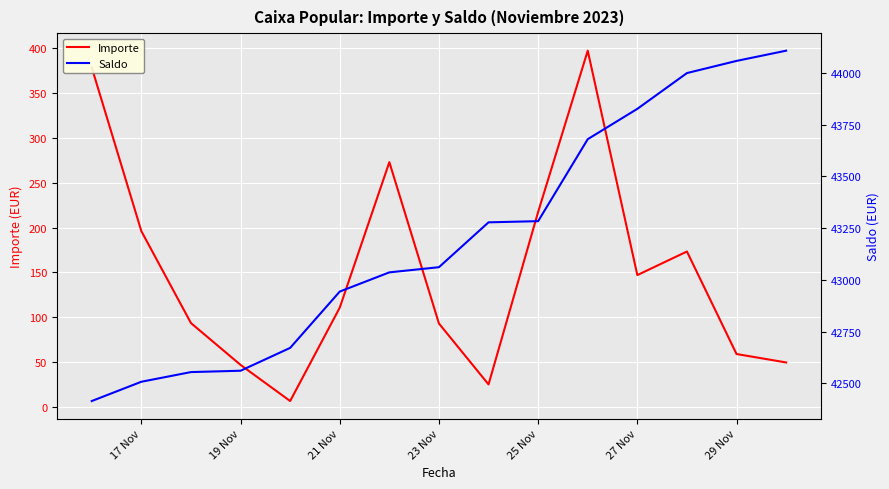

At how many categories does at least one series exceed 876?

15